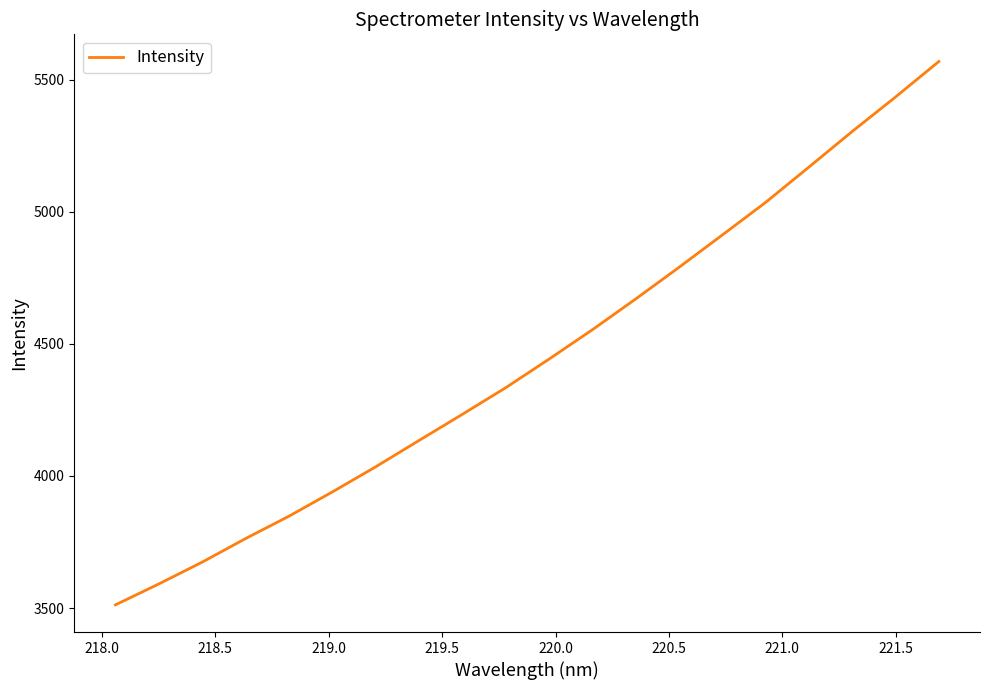

What is the difference between the maximum and minimum values?

2057.2